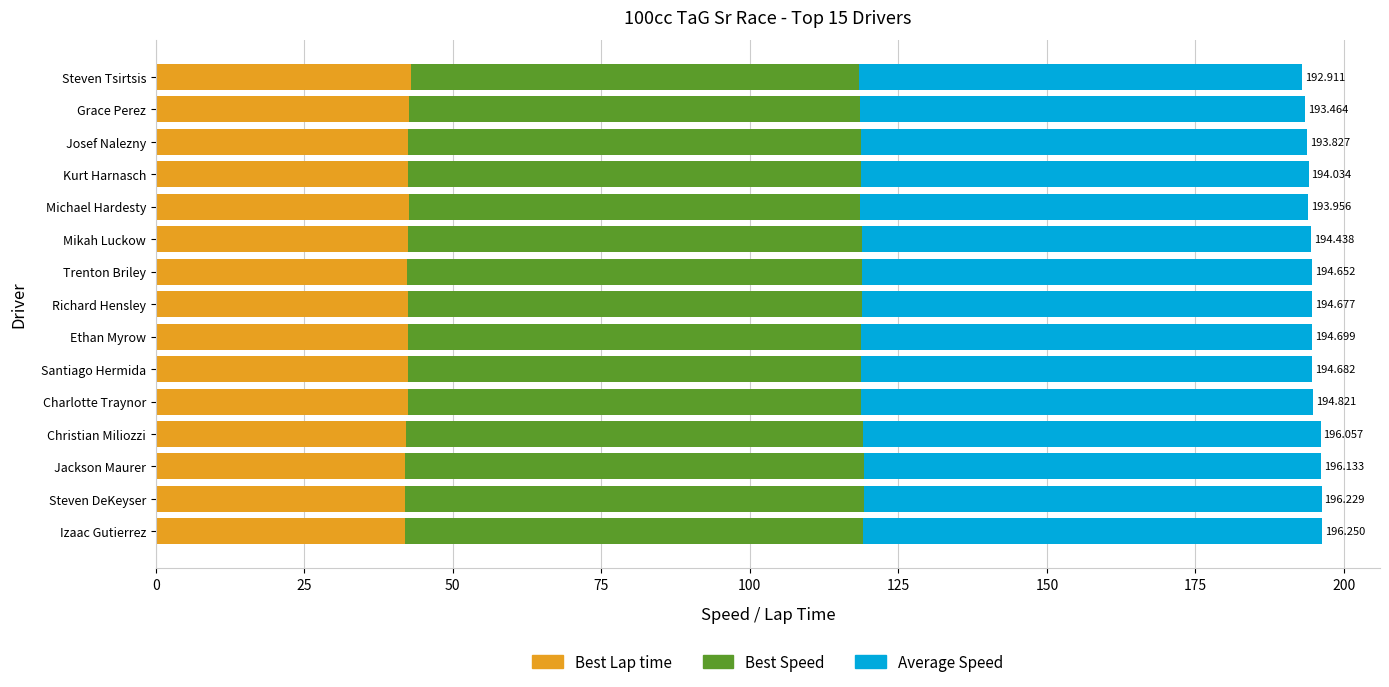

How many data points does each series have?

15